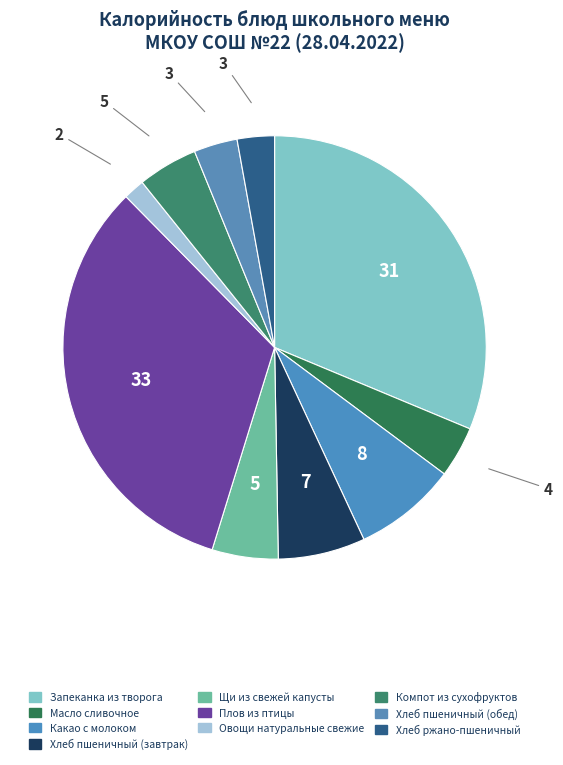

How many slices are in this pie chart?

10